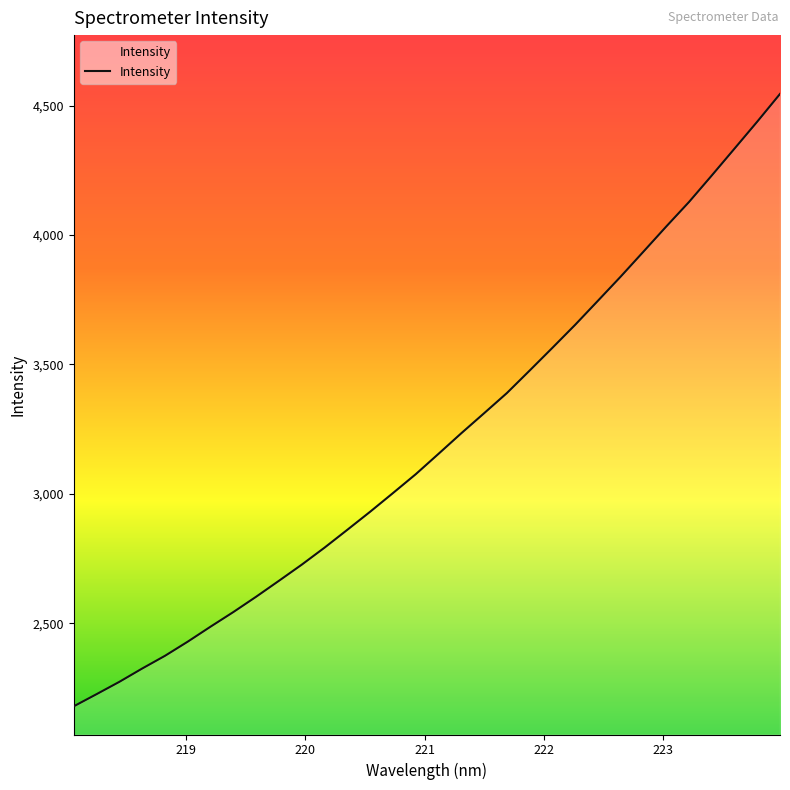

What is the greatest value displayed?

4544.8